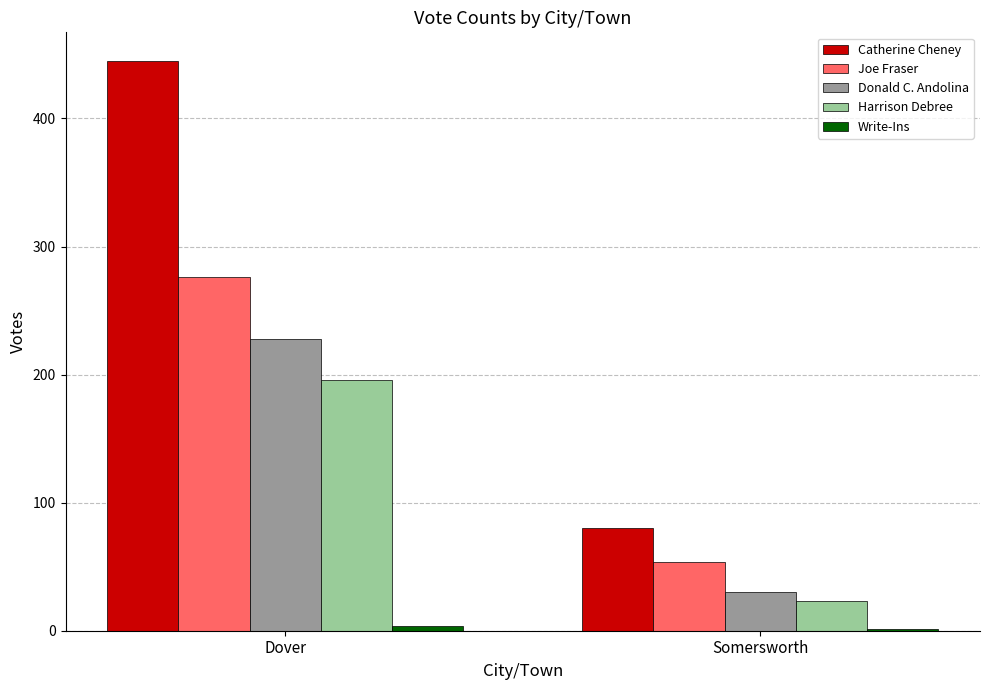

Does the chart contain stacked bars?

No